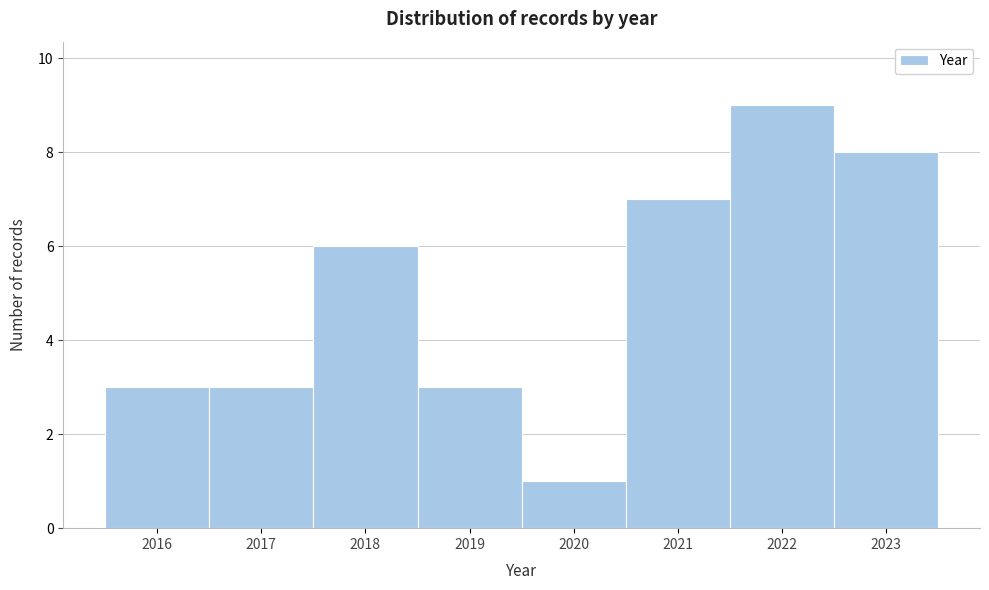

What is the height of the bar covering 2017.5 to 2018.5 on the x-axis? The values are not printed on the chart, so give them approximately, as read against the axis.

6